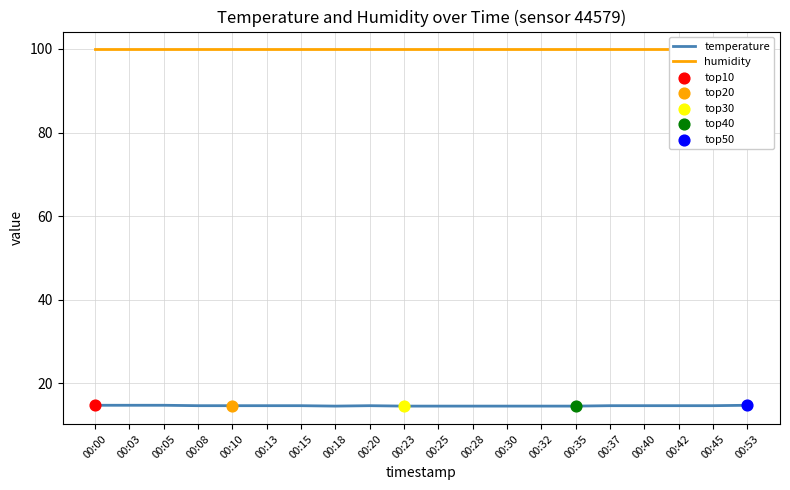

Which series reaches the minimum Y coordinate?

temperature